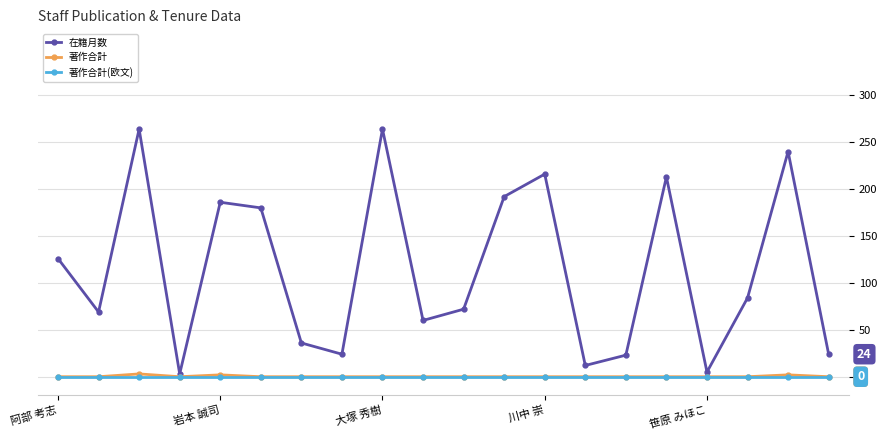

Which series has the widest spread of values?

在籍月数